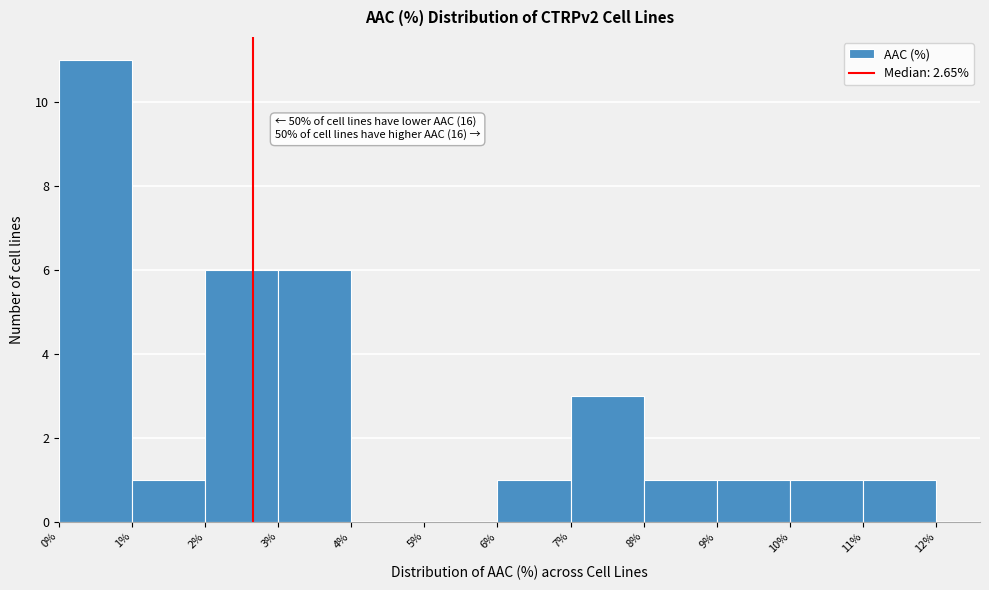

Which range on the x-axis has the tallest bar?

0% to 1%